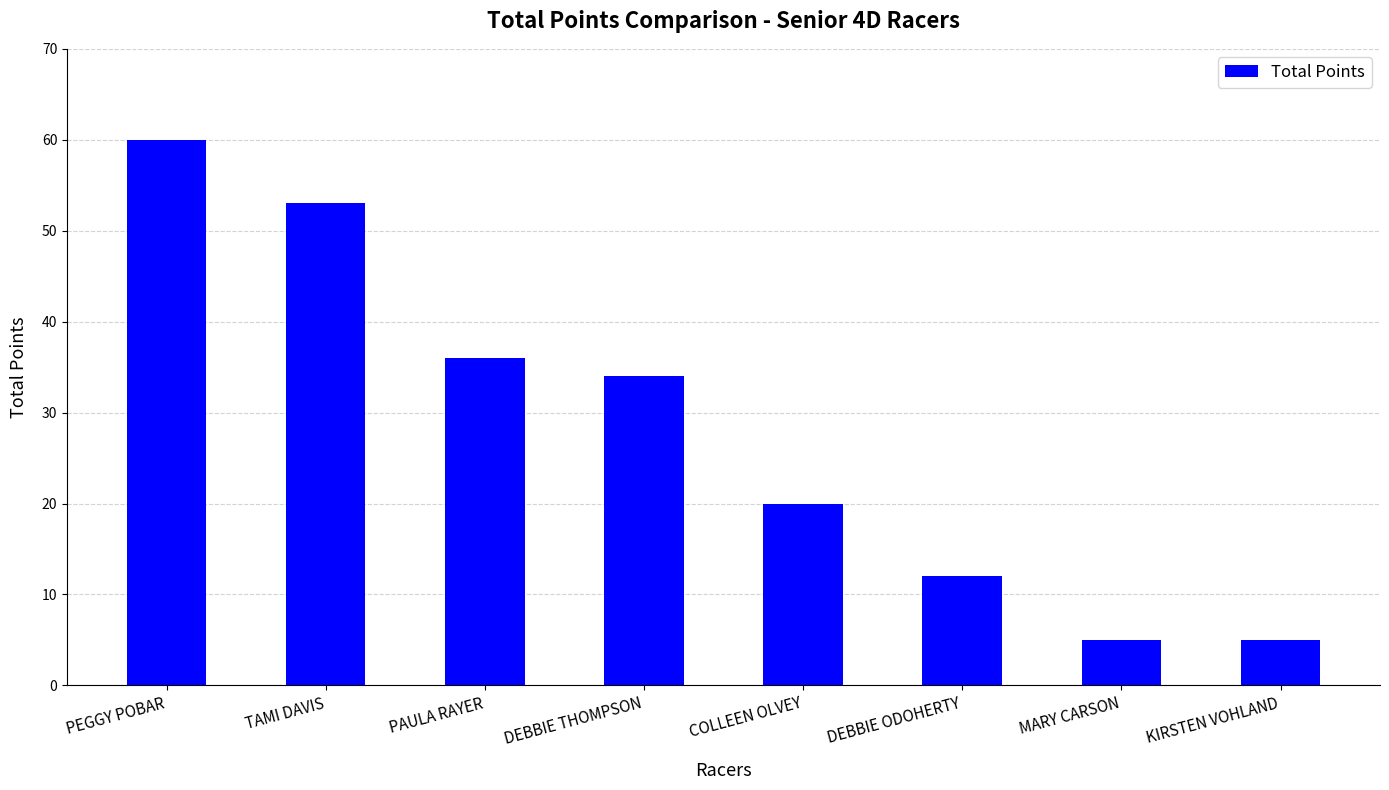

The value at PAULA RAYER is 9. True or false?

False